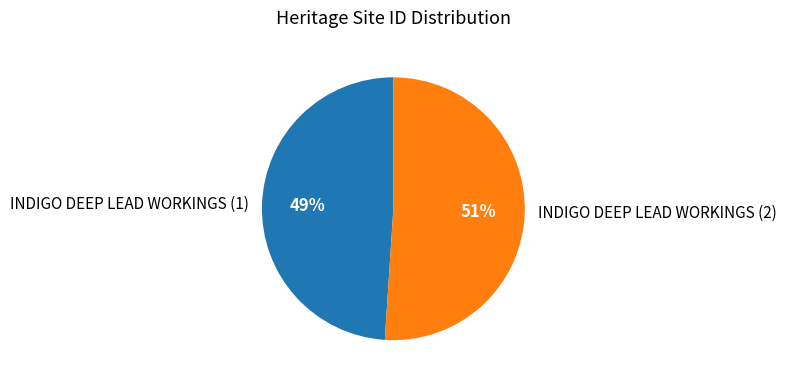

To the nearest percent, what percentage of the pie is INDIGO DEEP LEAD WORKINGS (1)?

49%